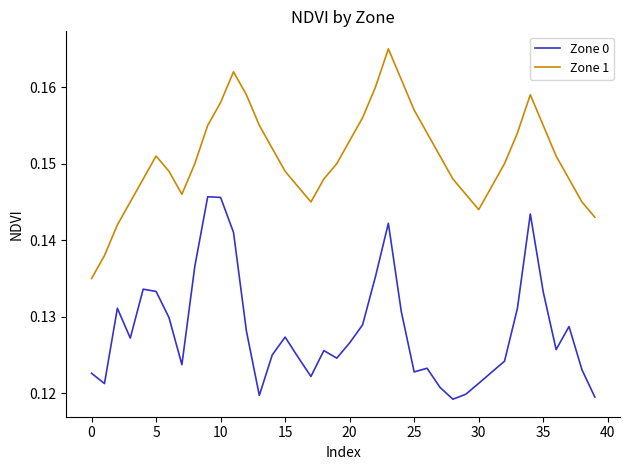

Count the Zone 0 values in the range 0 to 1.

40